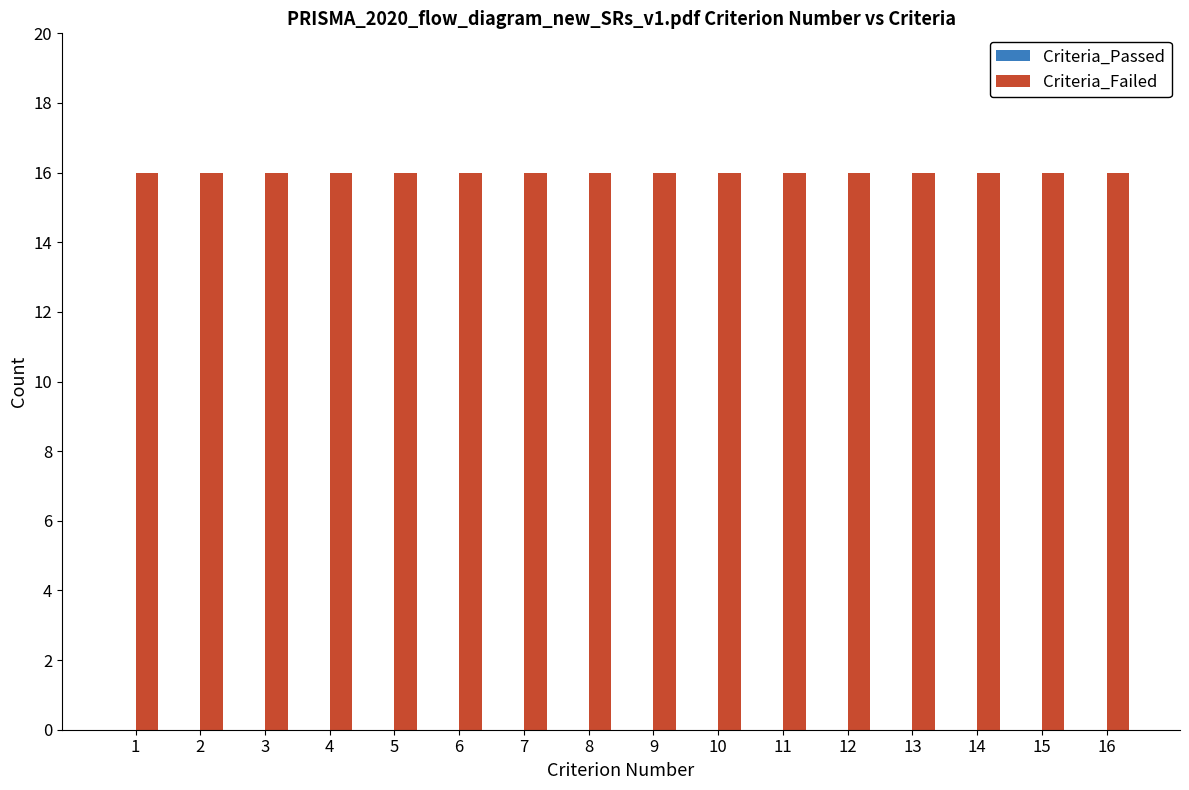

What is the value of the Criteria_Failed bar at the 9th from the left?

16